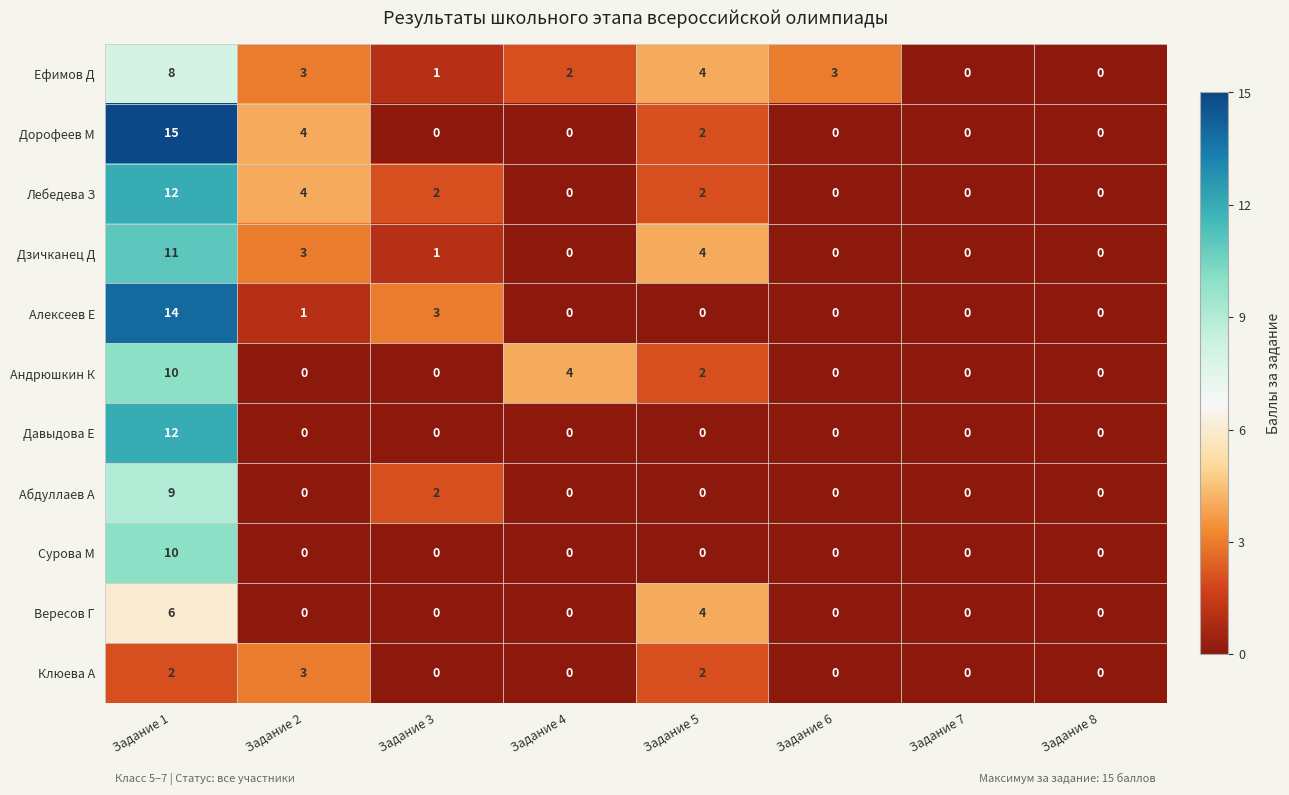

What is the difference between the Алексеев Е values at Задание 1 and Задание 4?

14